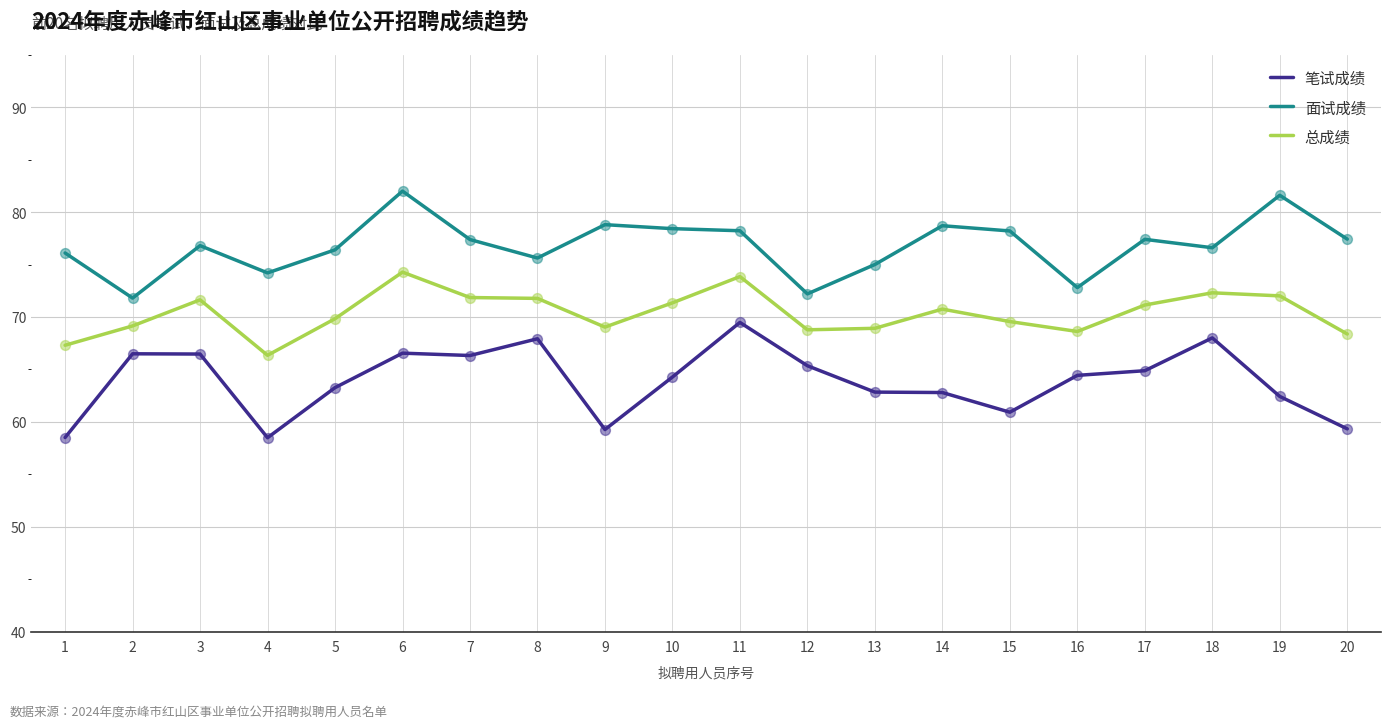

What is the difference between the highest and lowest values at 1?

17.6